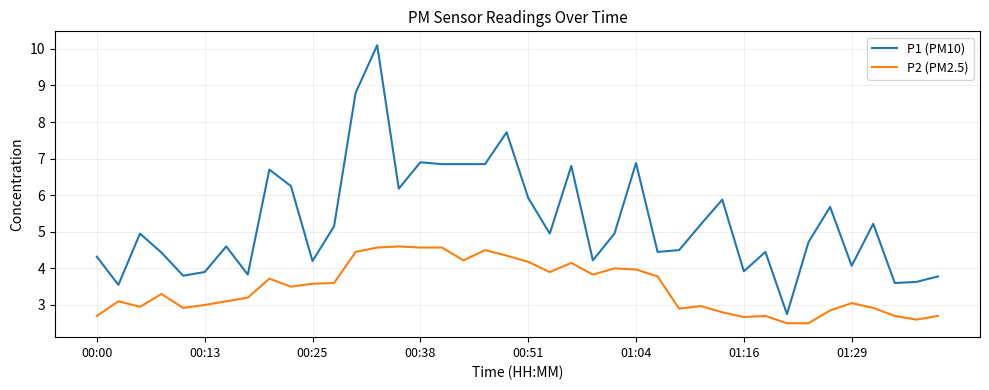

Which series has the largest total across all categories?

P1 (PM10)